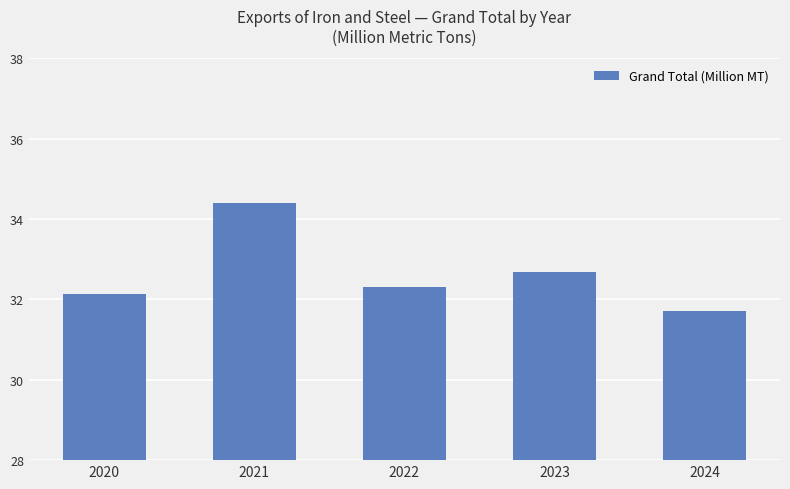

Reading left to right, extract all data points from this chart.

32.1	34.4	32.3	32.7	31.7